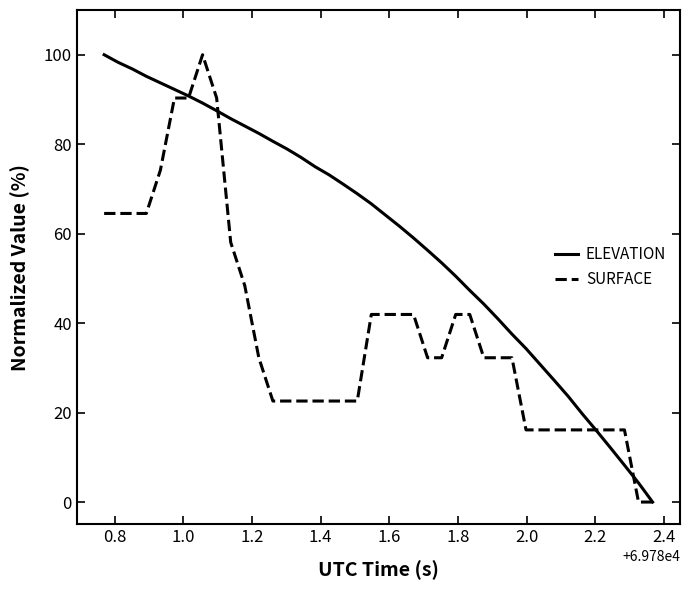

What are all the series names shown in the legend?

ELEVATION, SURFACE